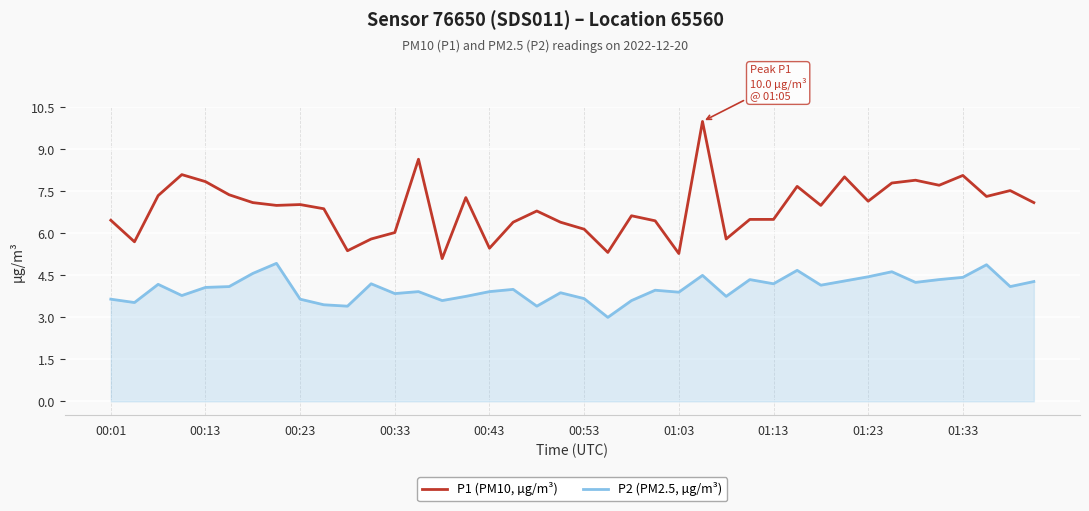

True or false: P1 (PM10, µg/m³) and P2 (PM2.5, µg/m³) intersect in this chart.

False